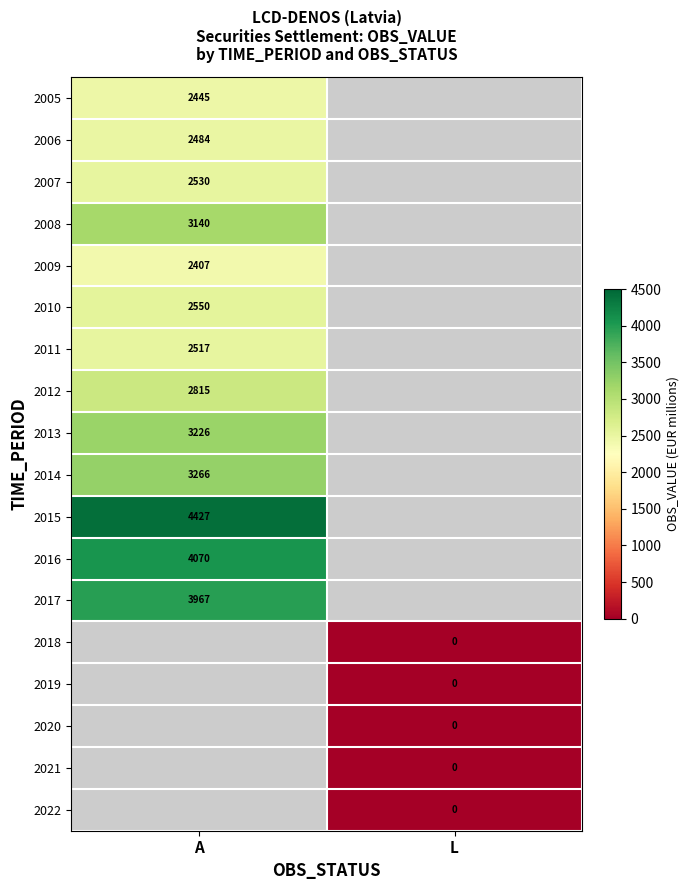

Is the value of 2007 at A greater than the value of 2013 at A?

No